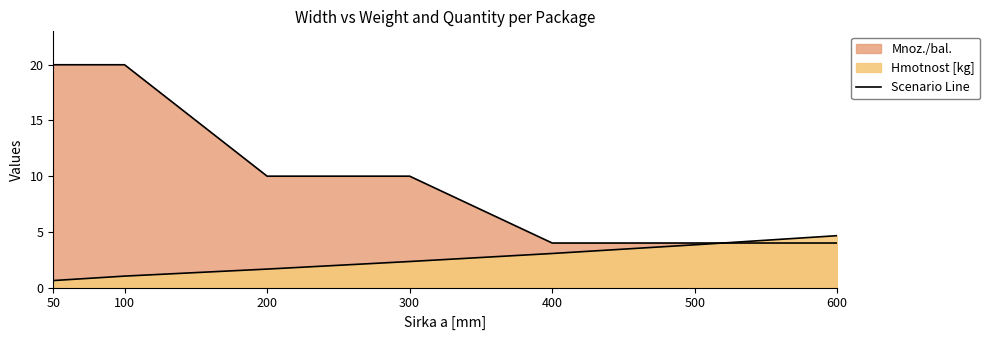

At how many categories does at least one series exceed 16?

2